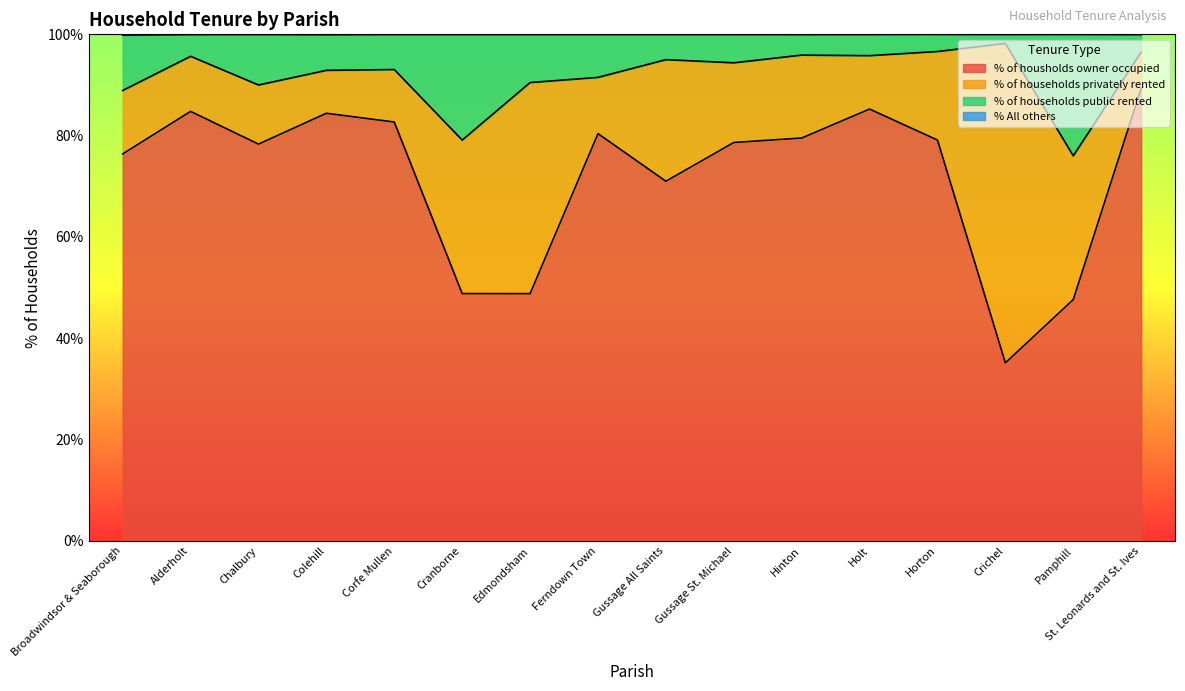

Where is % All others nearest to the value 99?

Broadwindsor & Seaborough